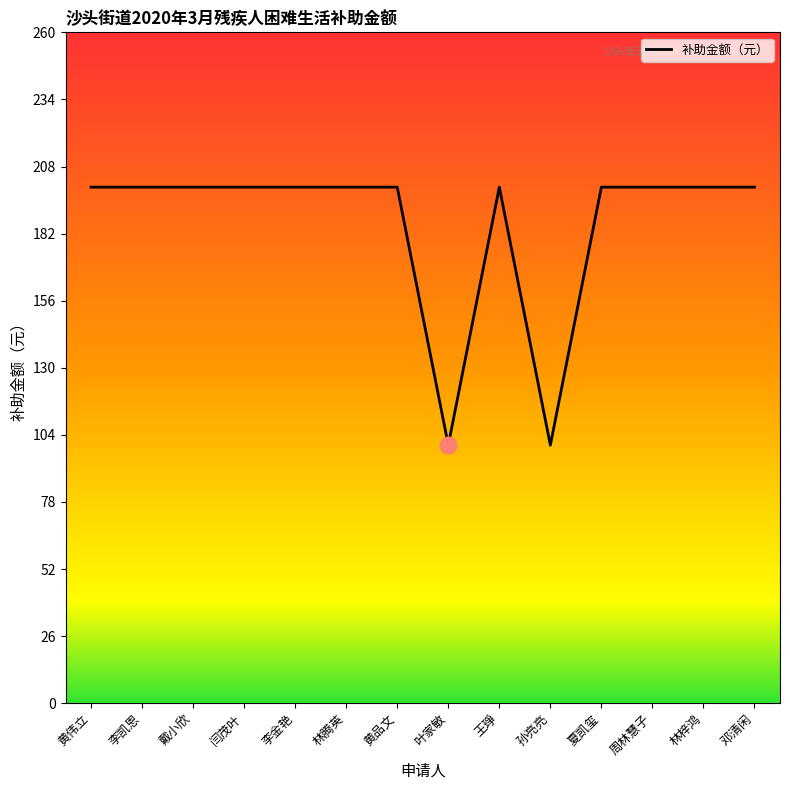

What is the ratio of the value at 戴小欣 to the value at 林腾英?

1.0